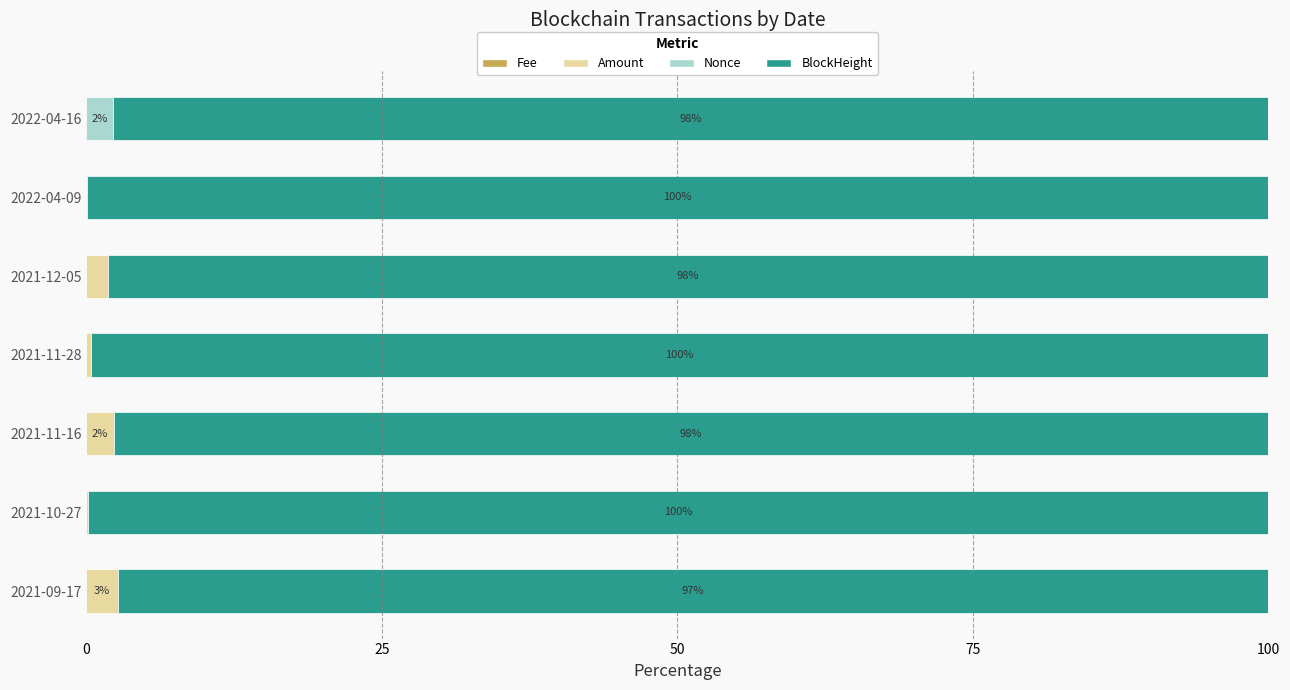

List the series in order of their peak value, highest first.

BlockHeight, Amount, Nonce, Fee